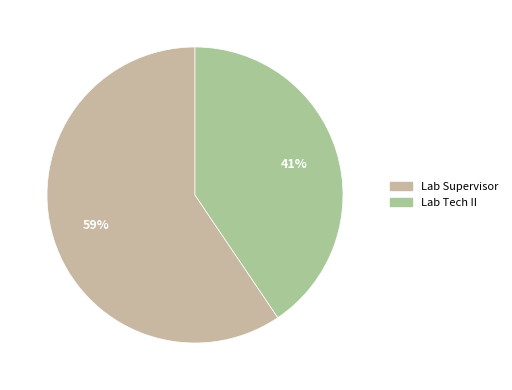

Combined, what portion of the pie is Lab Supervisor and Lab Tech II?

100.0%